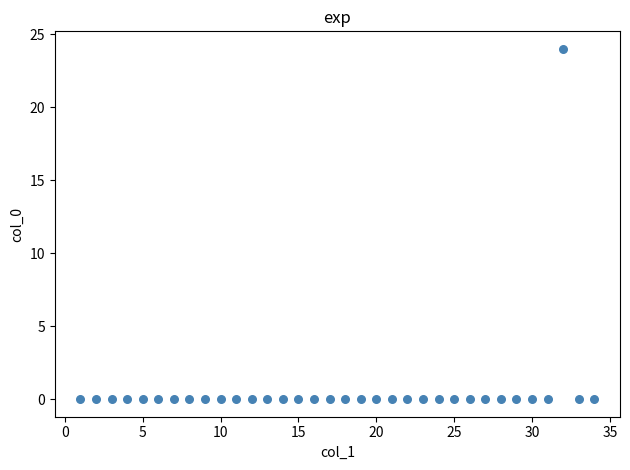

What is the range of Y values (max minus min)?

24